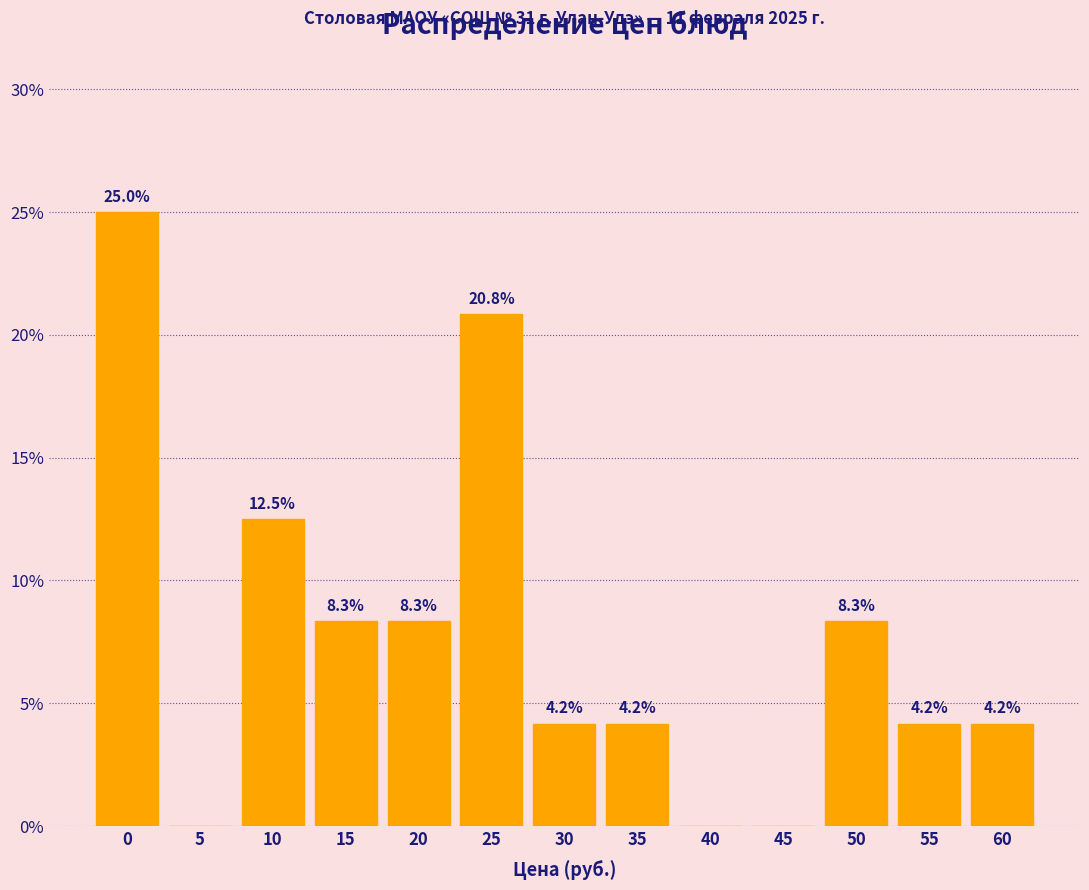

Reading left to right, transcribe all the data shown in this chart.

0=25.0	5=0.0	10=12.5	15=8.3	20=8.3	25=20.8	30=4.2	35=4.2	40=0.0	45=0.0	50=8.3	55=4.2	60=4.2